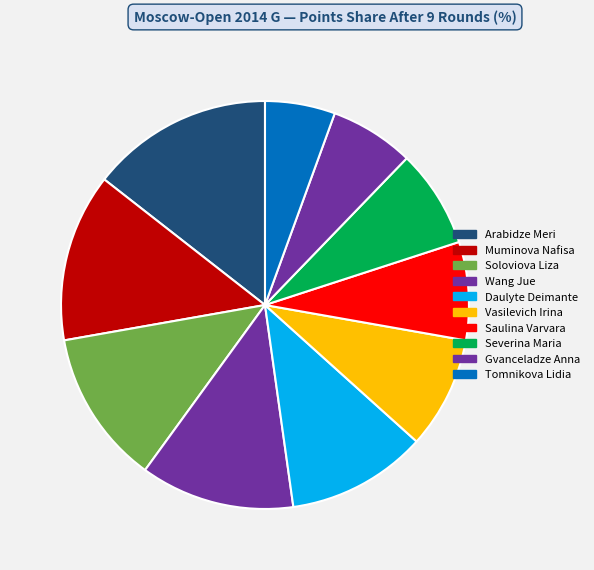

What percentage is the Gvanceladze Anna slice, to the nearest percent?

7%